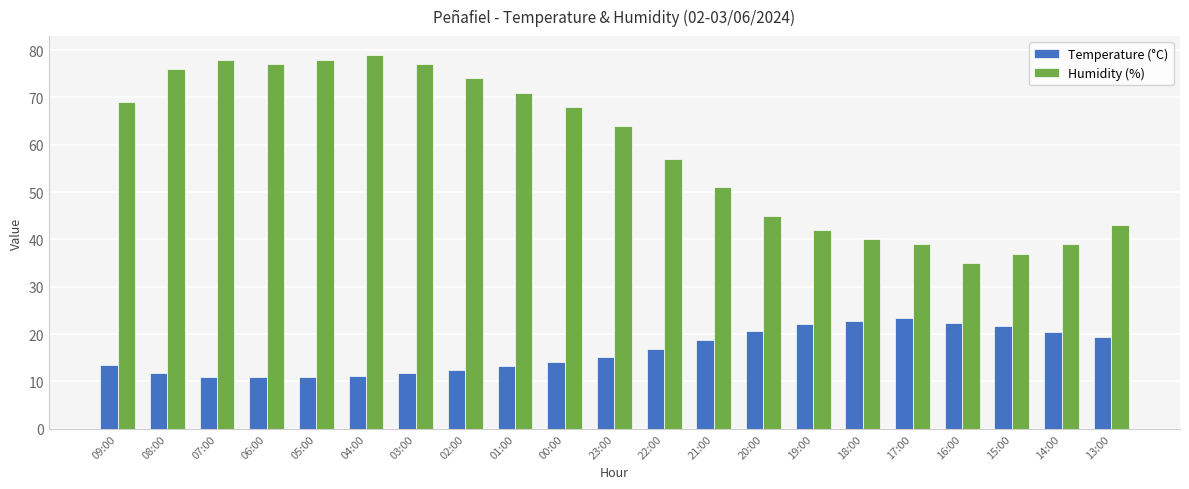

Where is Humidity (%) nearest to the value 57?

22:00